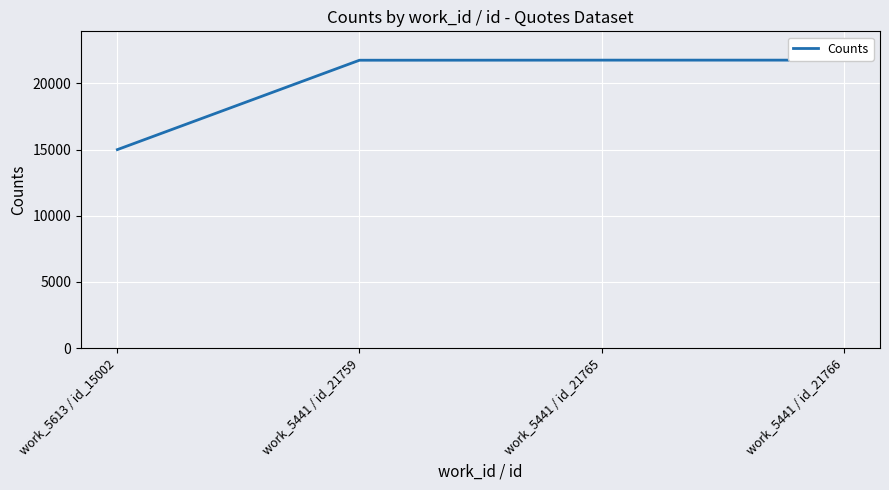

What is the minimum value shown in the chart?

15002